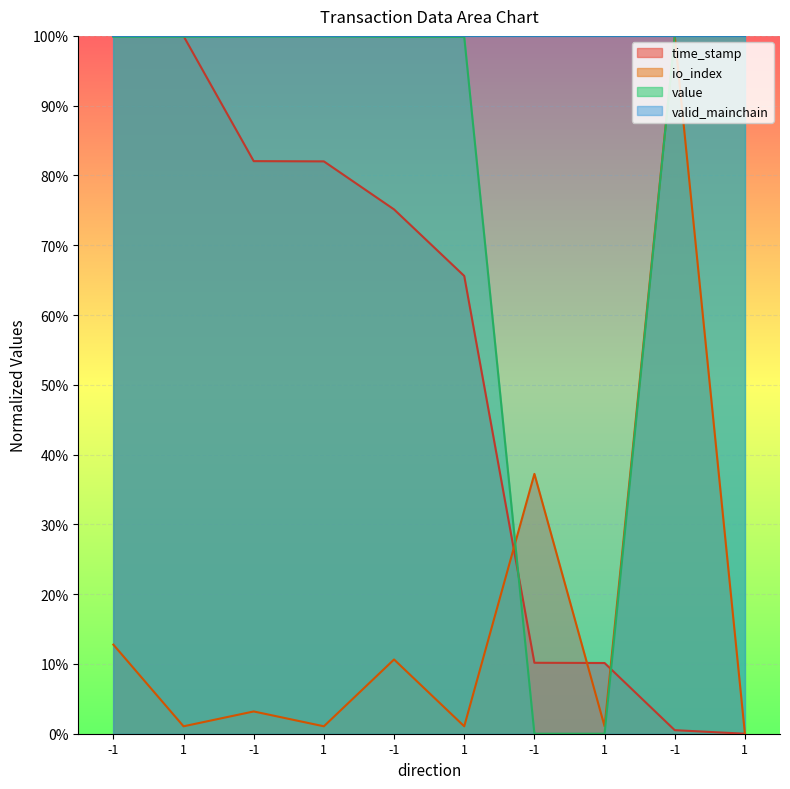

Which series has the widest spread of values?

time_stamp